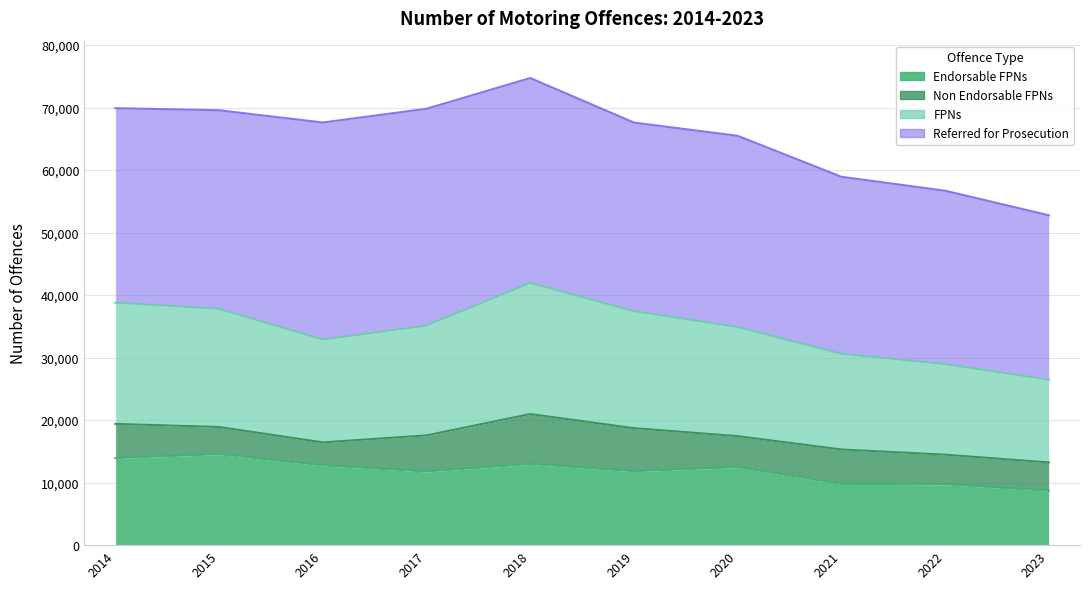

Is it true that Endorsable FPNs equals 4855 at 2023?

False